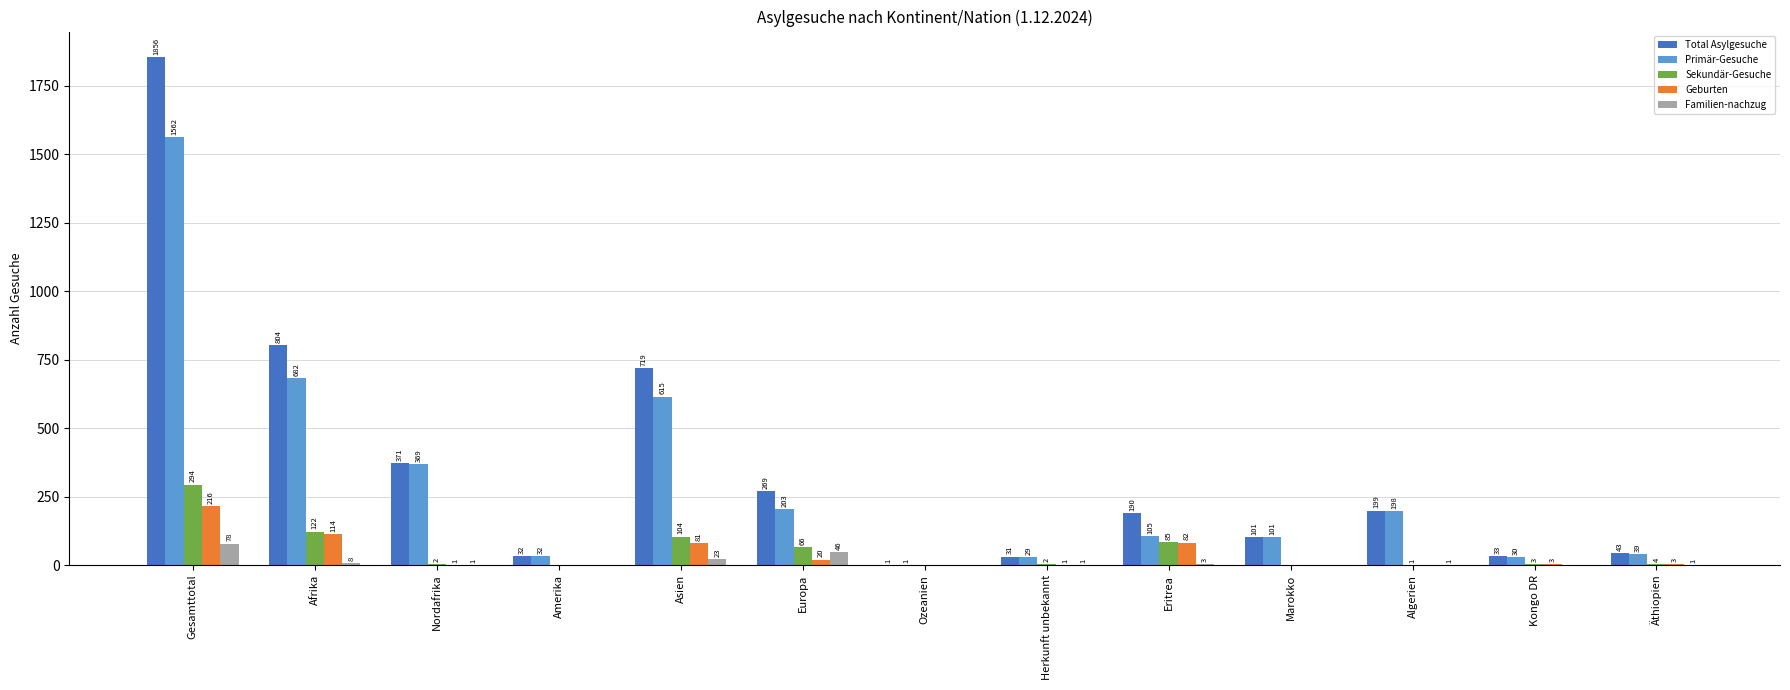

Is the value of Total Asylgesuche at Marokko greater than the value of Sekundär-Gesuche at Amerika?

Yes